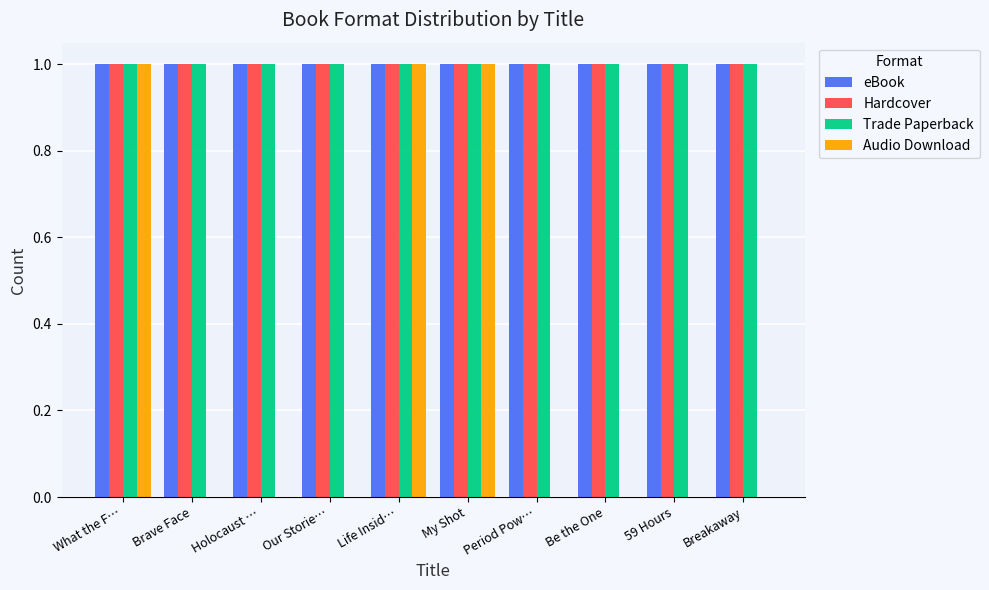

What is the total value across all series at Breakaway?

3